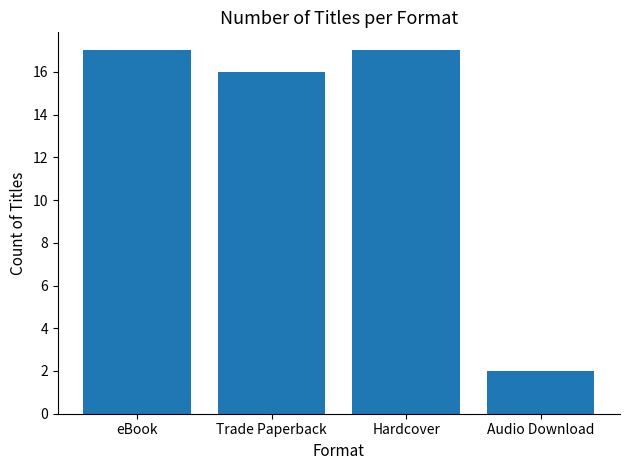

How many bars are there in total?

4